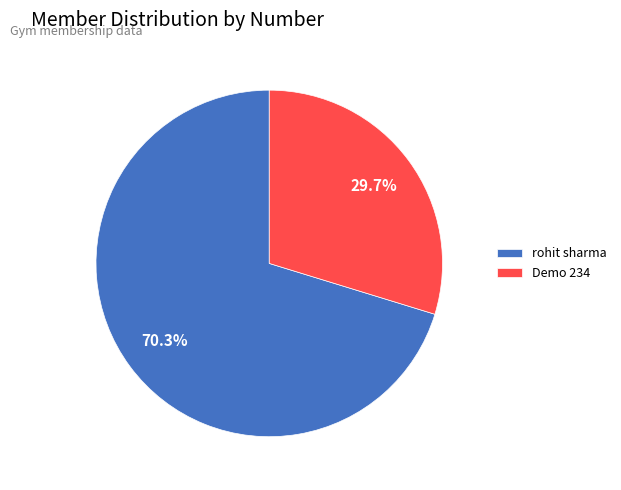

Which has a higher value, Demo 234 or rohit sharma?

rohit sharma